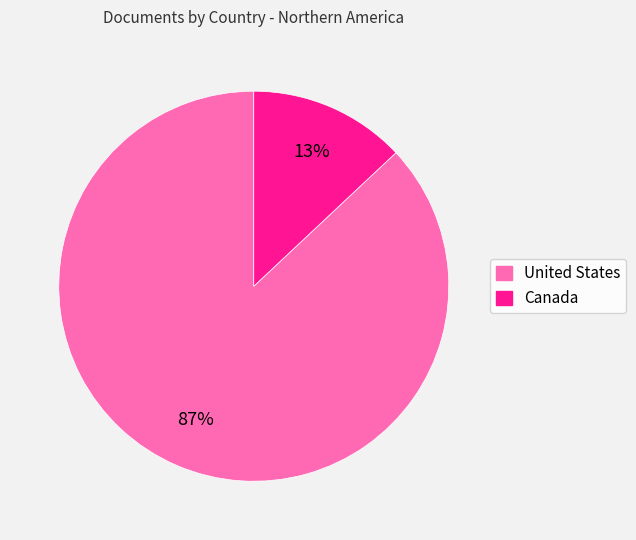

Count the number of slices in the pie.

2